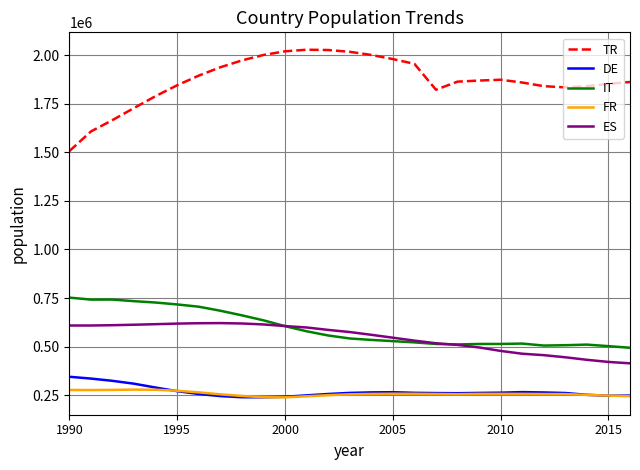

True or false: IT and FR intersect in this chart.

False